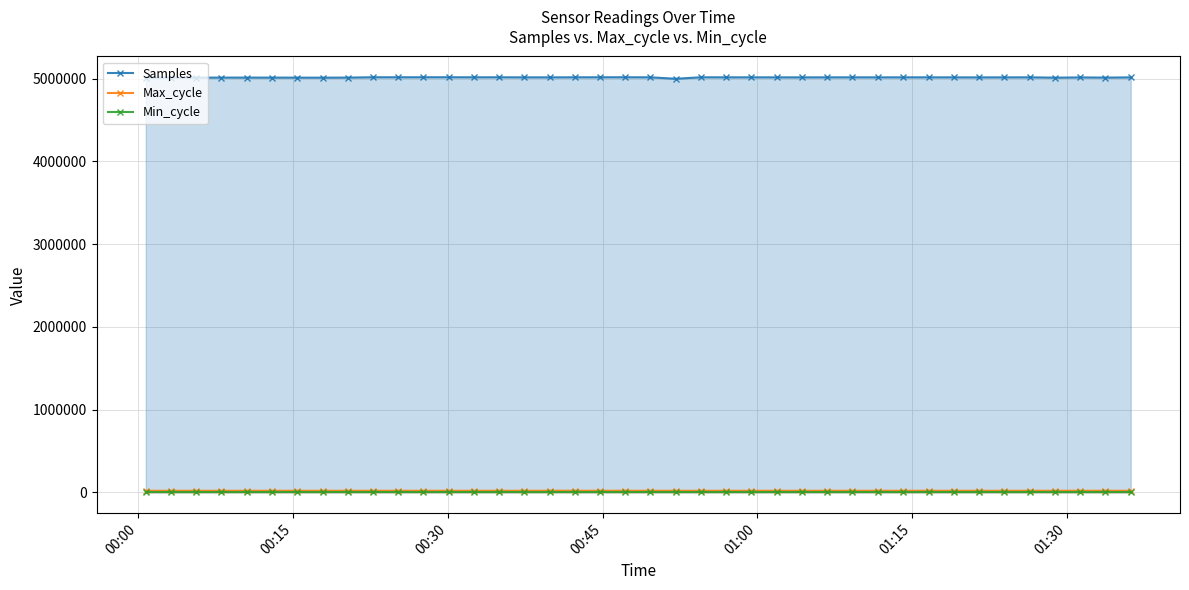

True or false: Samples and Min_cycle intersect in this chart.

False